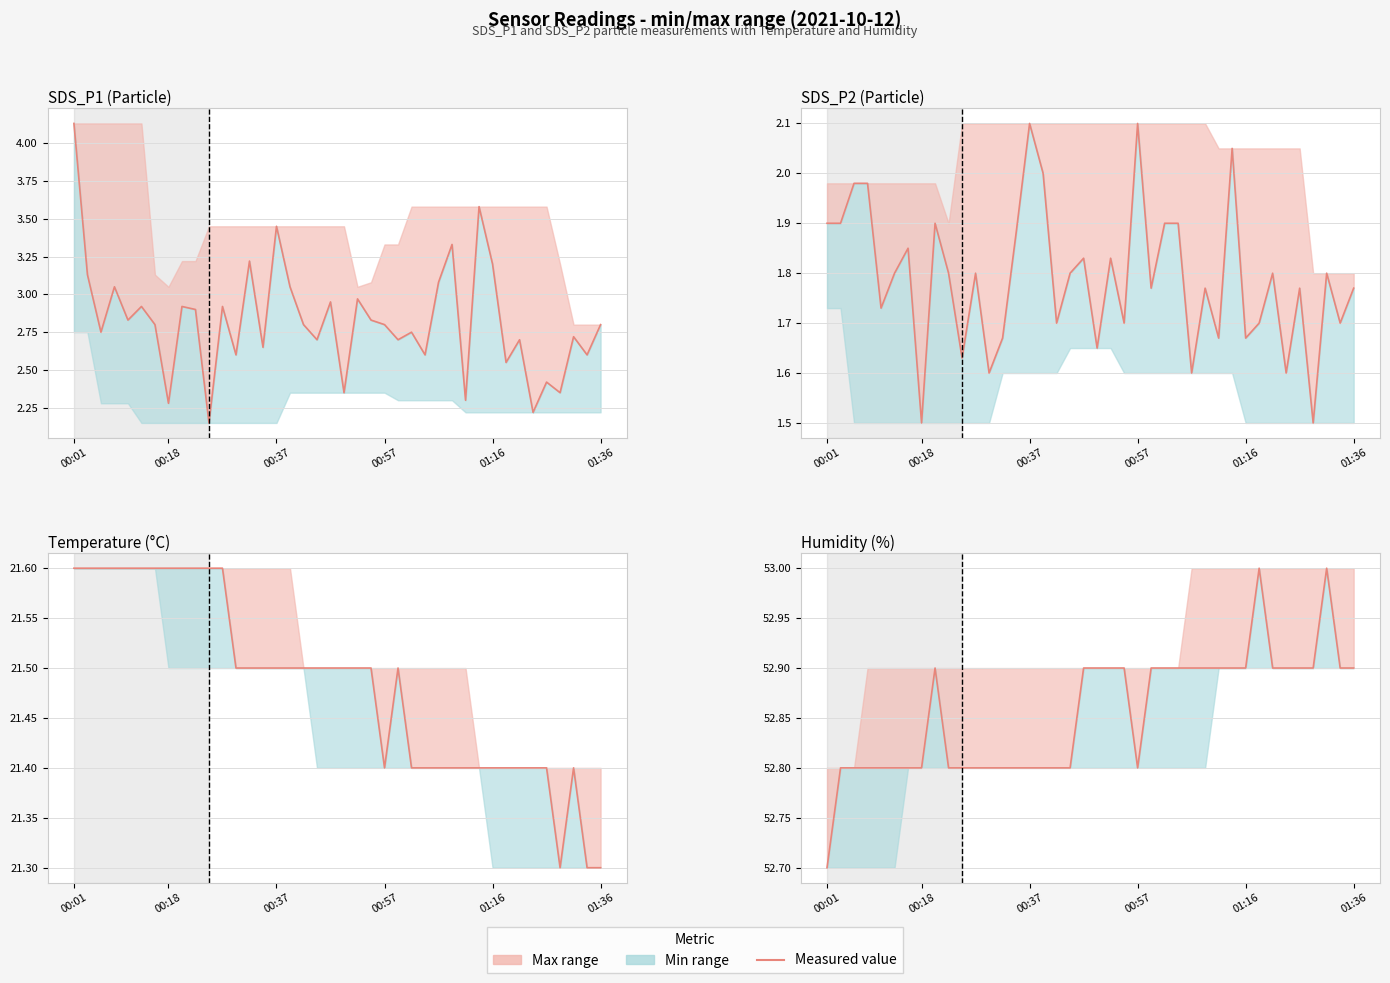

At how many categories does at least one series exceed 28?

40